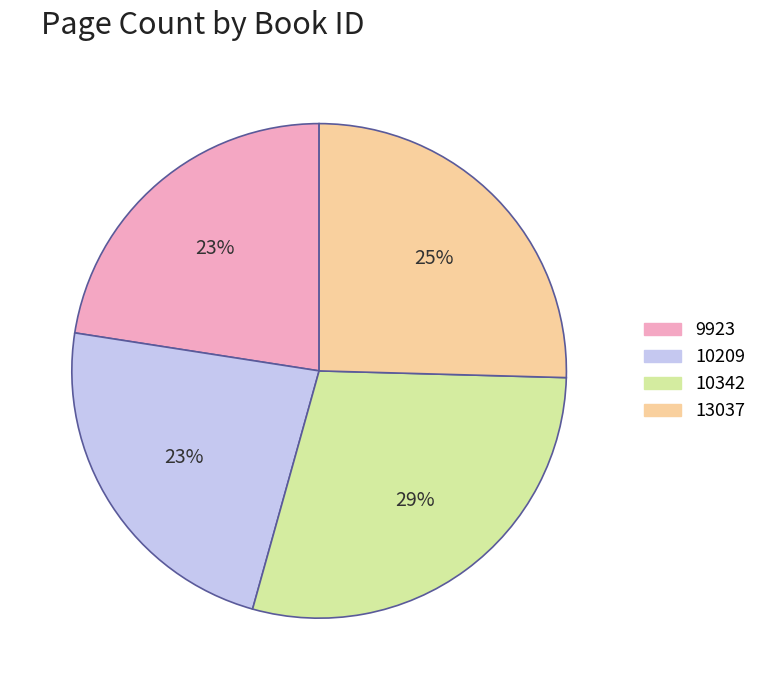

Do 13037 and 10209 together represent more than half of the pie?

No